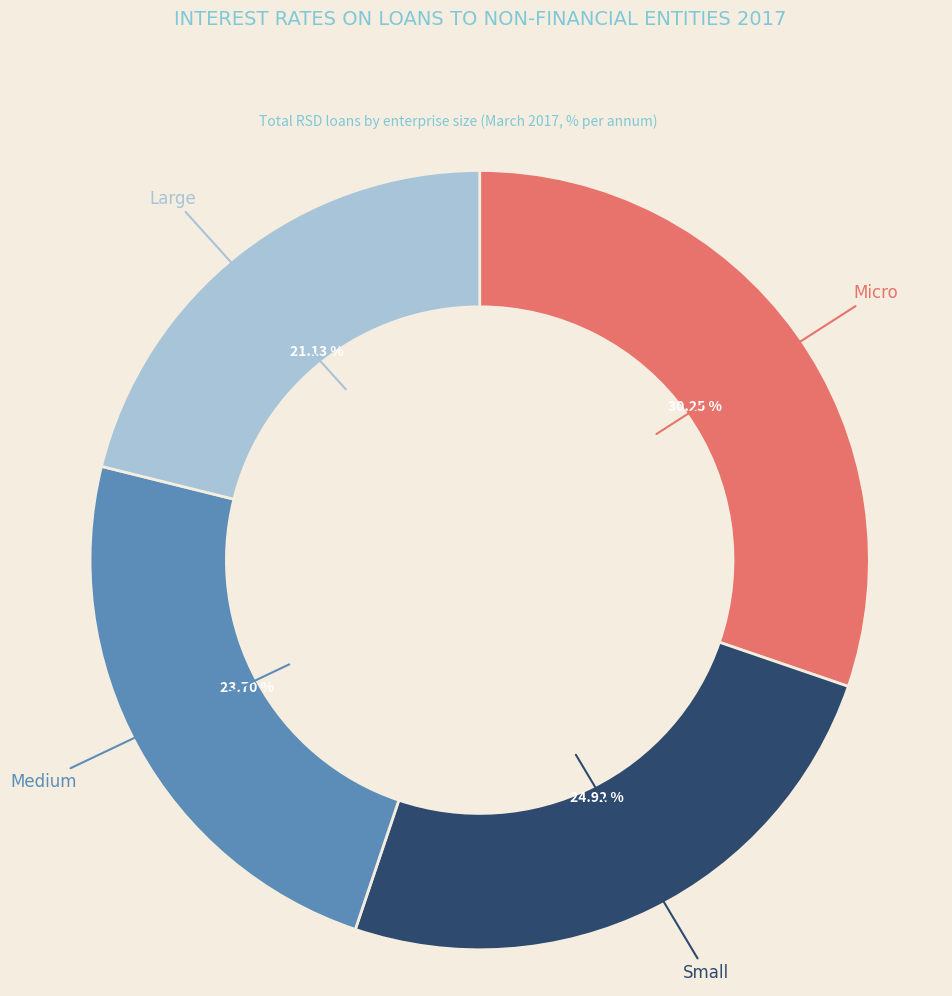

Rank the categories by value from highest to lowest.

Micro, Small, Medium, Large